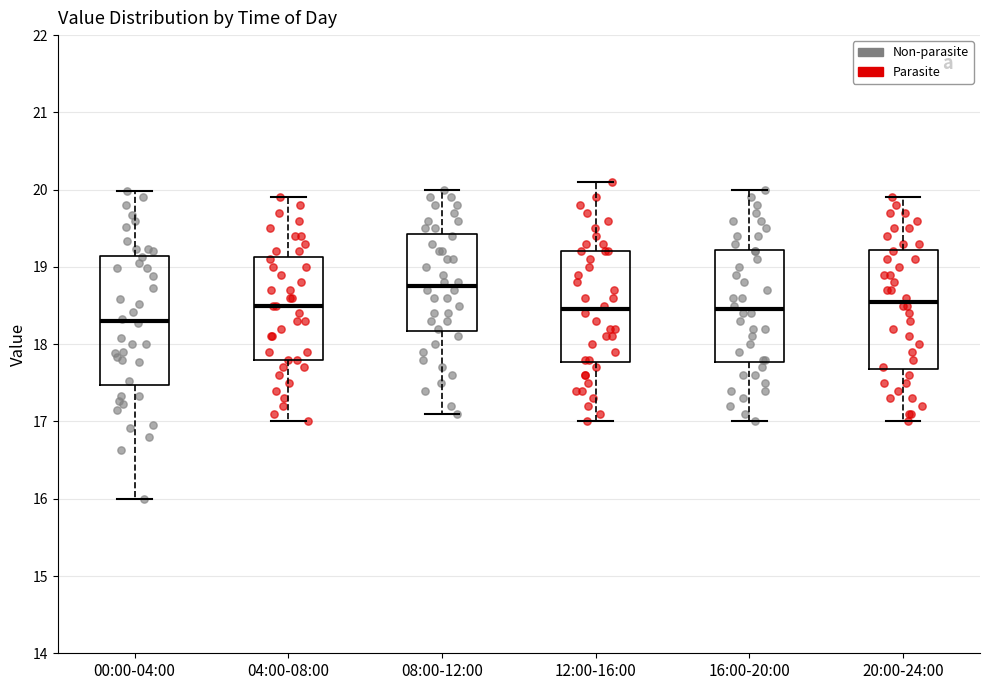

Reading left to right, read every box against the y-axis: the position of its median line, the range the box covers, and the ends of its whiskers. The values are not printed on the chart, so give them approximately, as read against the axis.

00:00-04:00: median 18.3, box 17.5 to 19.1, whiskers 16.0 to 20.0
04:00-08:00: median 18.5, box 17.8 to 19.1, whiskers 17.0 to 19.9
08:00-12:00: median 18.8, box 18.2 to 19.4, whiskers 17.1 to 20.0
12:00-16:00: median 18.5, box 17.8 to 19.2, whiskers 17.0 to 20.1
16:00-20:00: median 18.5, box 17.8 to 19.2, whiskers 17.0 to 20.0
20:00-24:00: median 18.6, box 17.7 to 19.2, whiskers 17.0 to 19.9